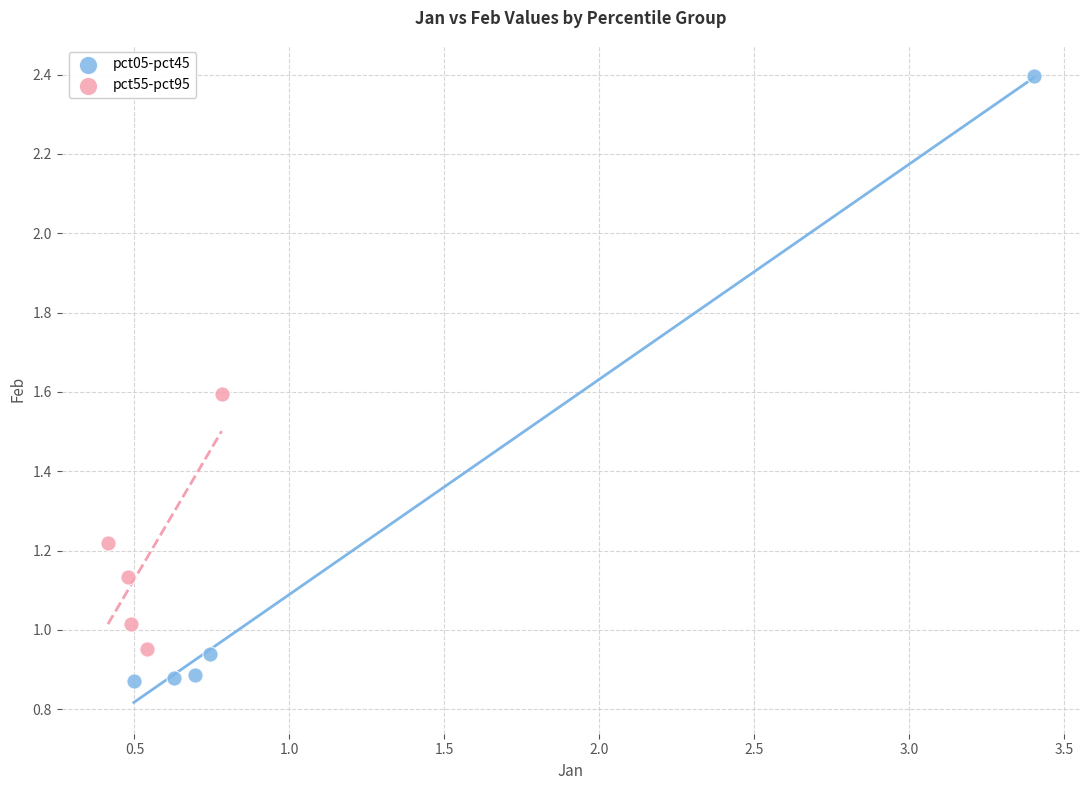

Which series has the widest spread of Y values?

pct05-pct45